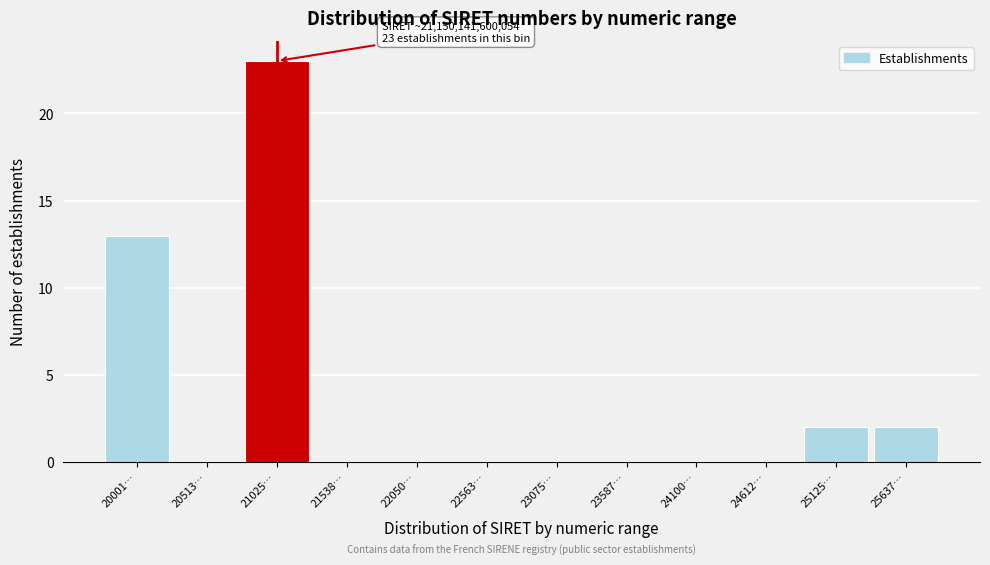

Reading left to right, what are all the values shown in this chart?

20001…=13	20513…=0	21025…=23	21538…=0	22050…=0	22563…=0	23075…=0	23587…=0	24100…=0	24612…=0	25125…=2	25637…=2